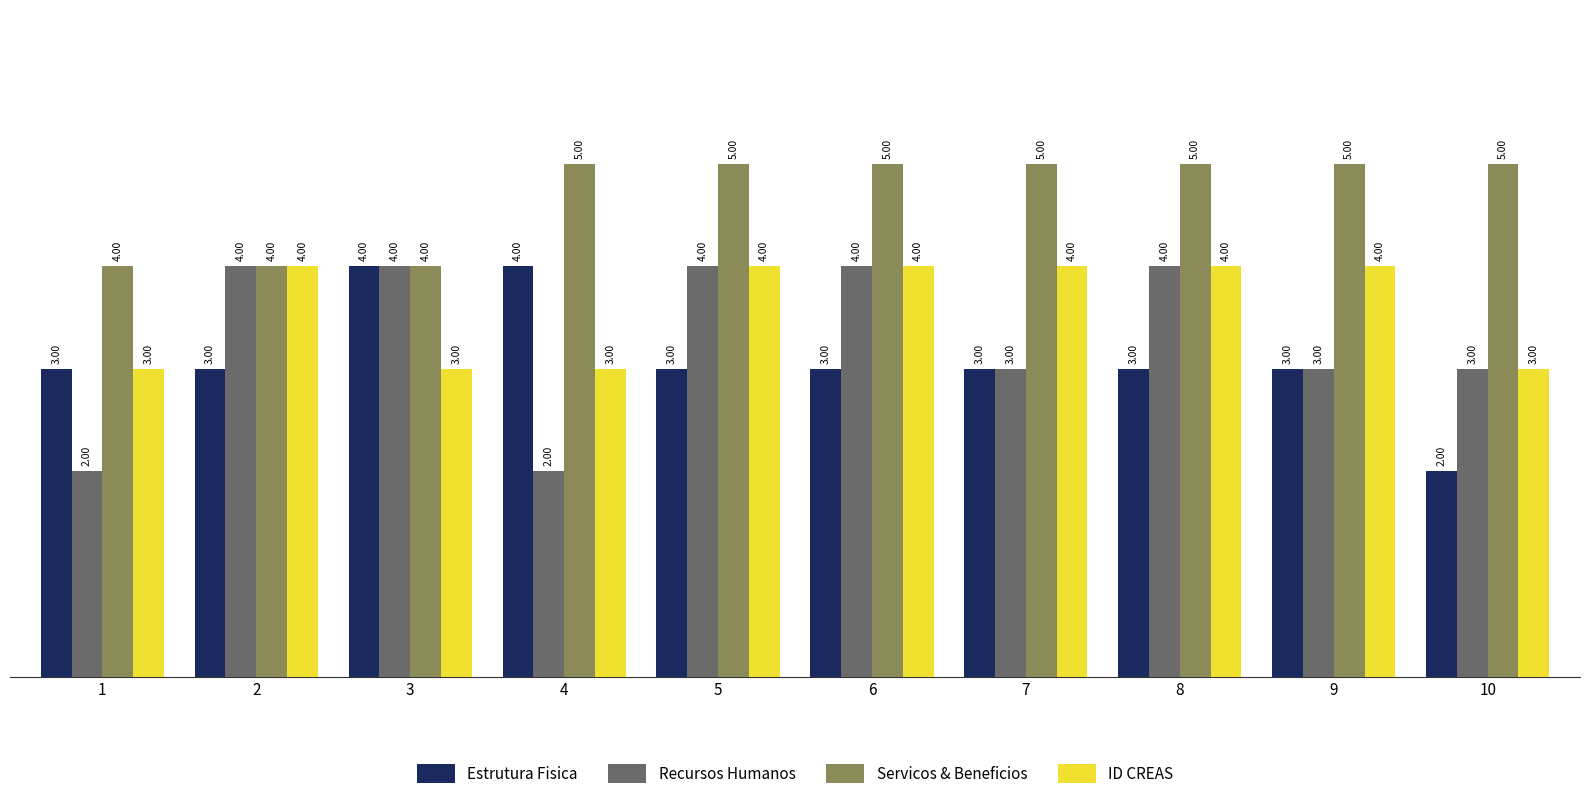

How many bars are there in each group?

4